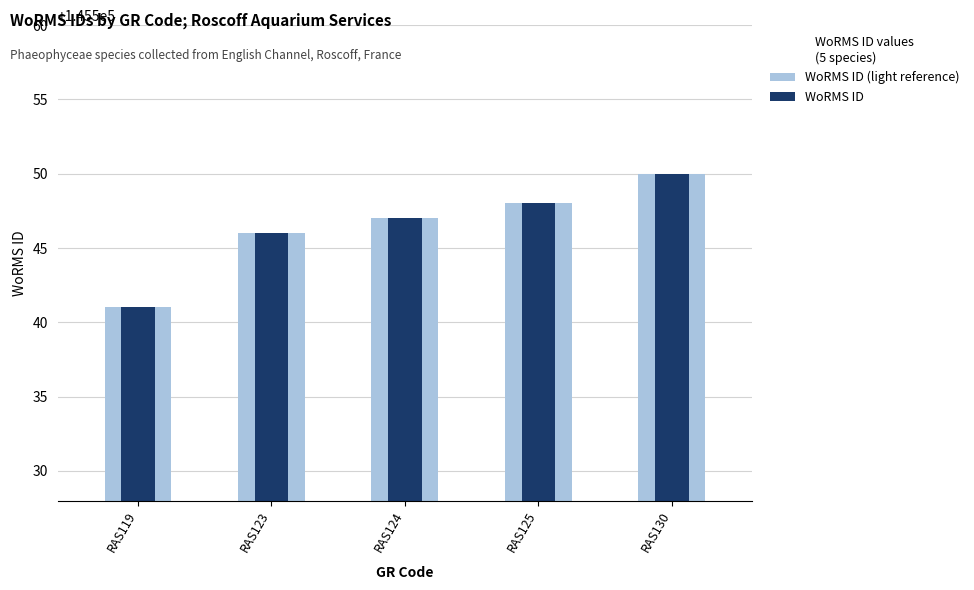

Count the number of data series in this chart.

2